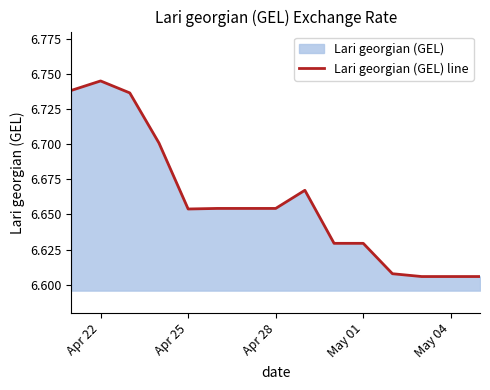

The chart shows a value of 4.4 at May 01. True or false?

False